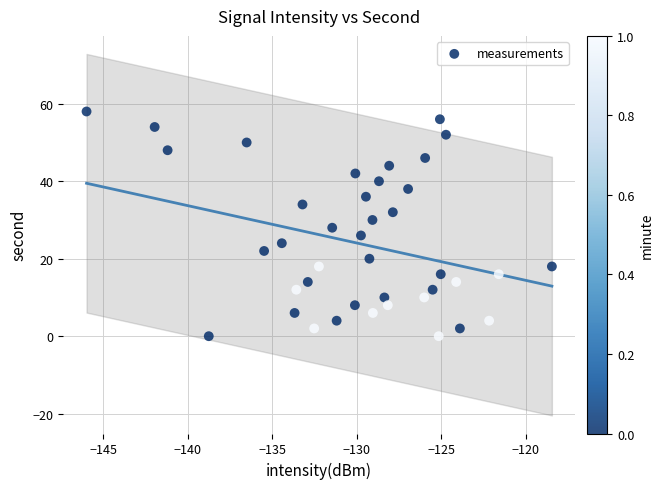

What is the range of Y values (max minus min)?

58